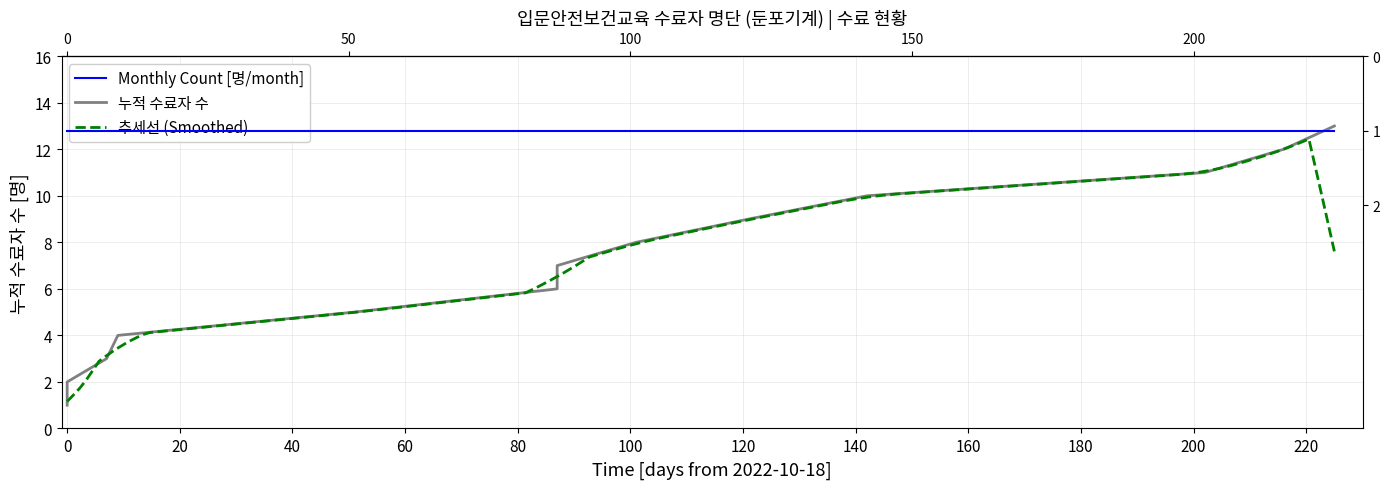

How many values are below 7?

6